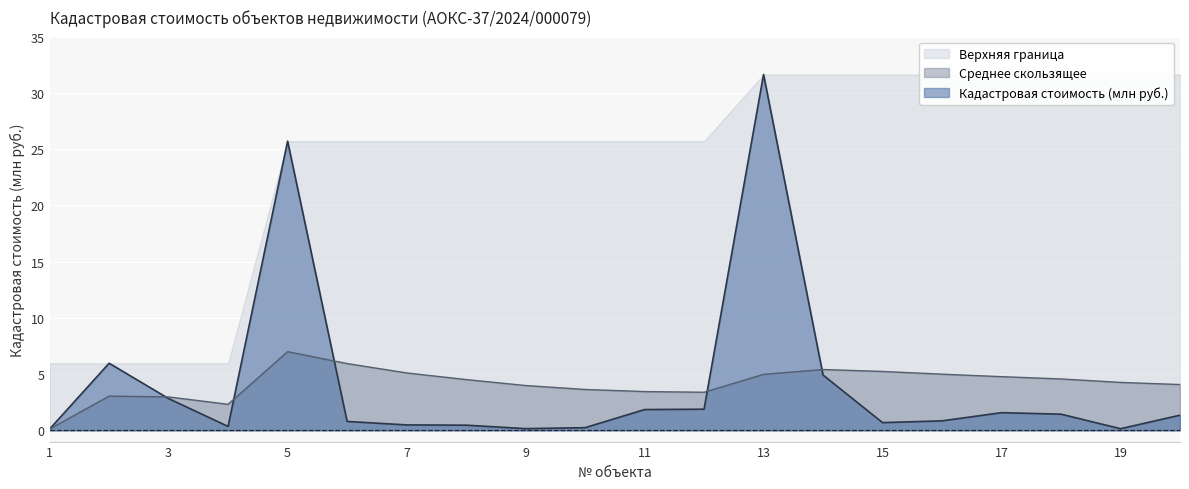

What is the average value of the Кадастровая стоимость (млн руб.) series?

4.2